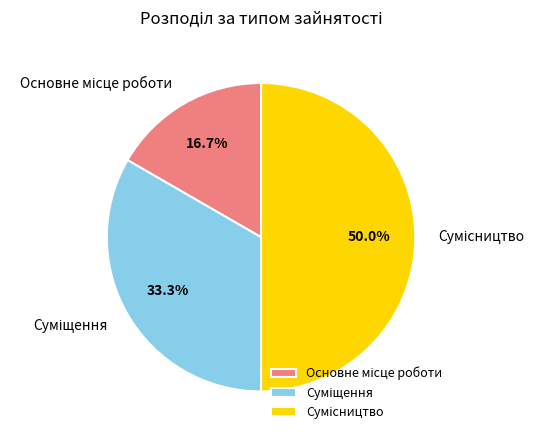

To the nearest percent, what is the average slice percentage?

33%